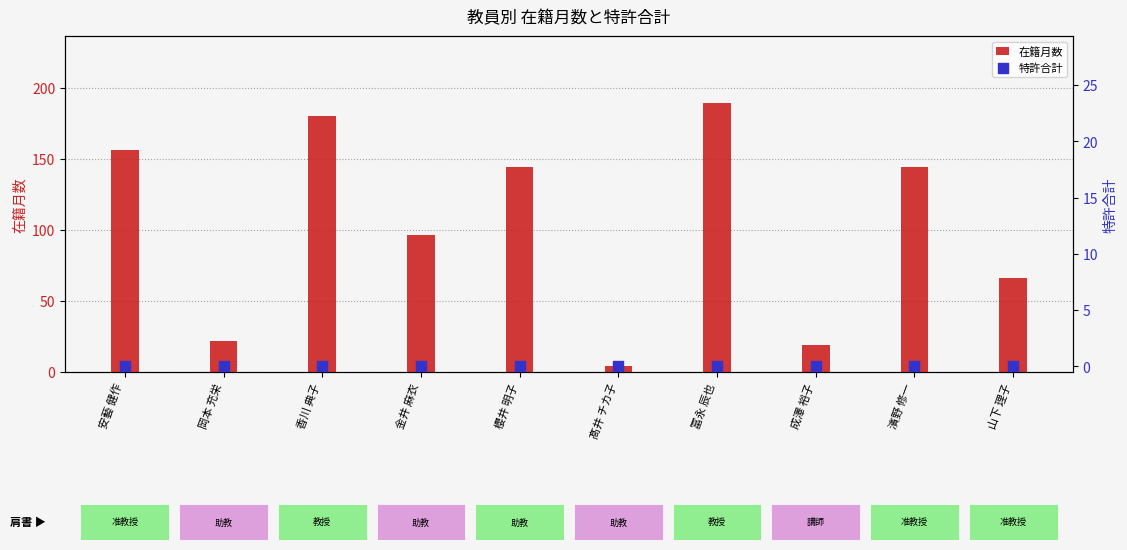

Which series reaches the maximum Y coordinate?

在籍月数